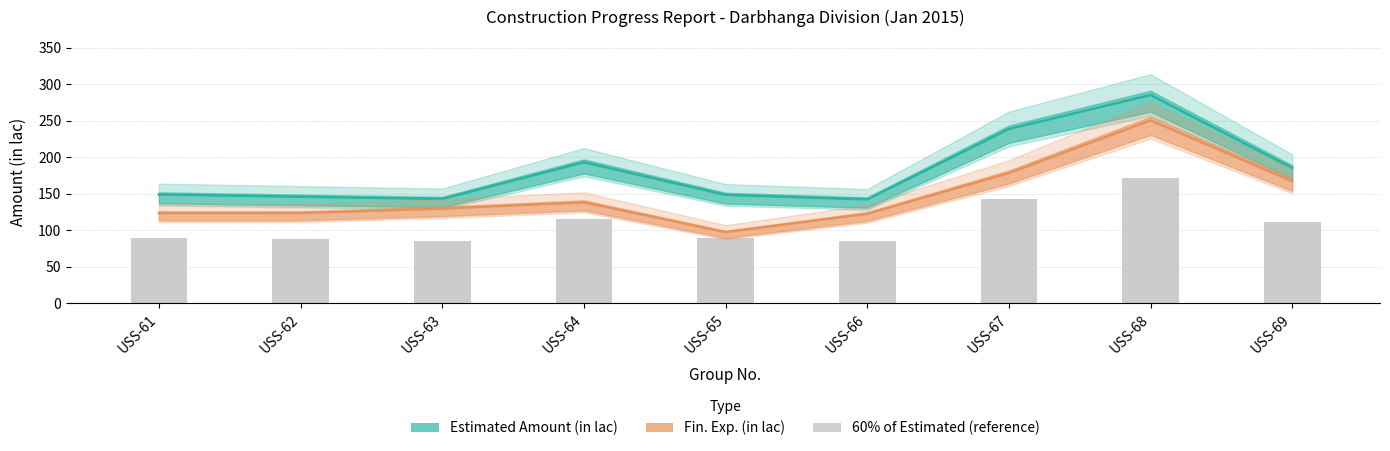

Reading left to right, extract all data points from this chart.

Estimated Amount (in lac): USS-61=148.9	USS-62=145.8	USS-63=142.8	USS-64=193.2	USS-65=148.3	USS-66=142.2	USS-67=238.7	USS-68=285.4	USS-69=185.3
Fin. Exp. (in lac): USS-61=123.4	USS-62=123.4	USS-63=129.6	USS-64=138.1	USS-65=97.2	USS-66=122.4	USS-67=178.2	USS-68=250.6	USS-69=167.1